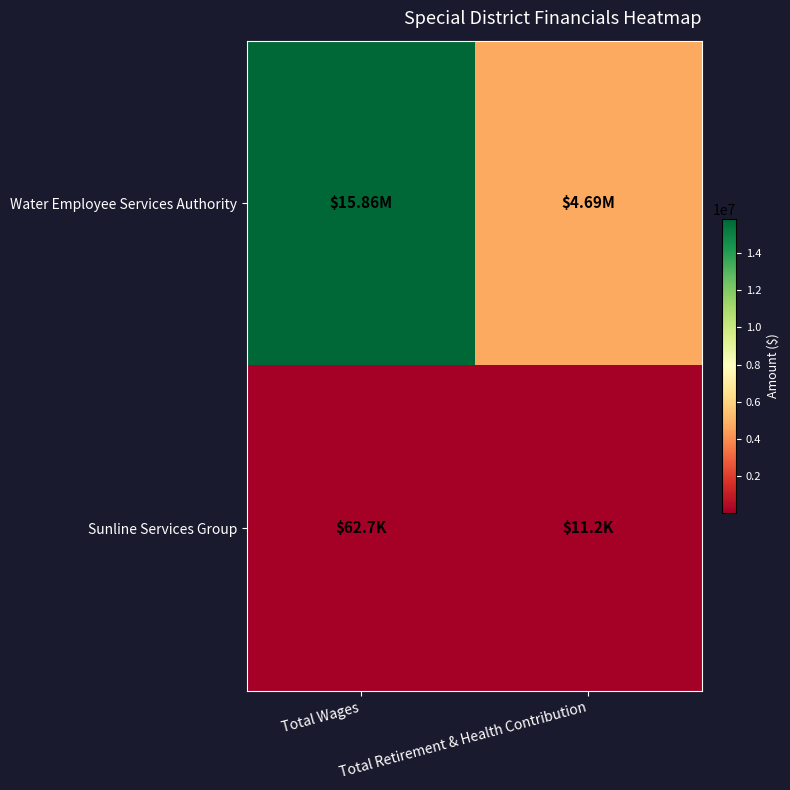

What is the spread (max minus min) of values at Total Wages?

15795569